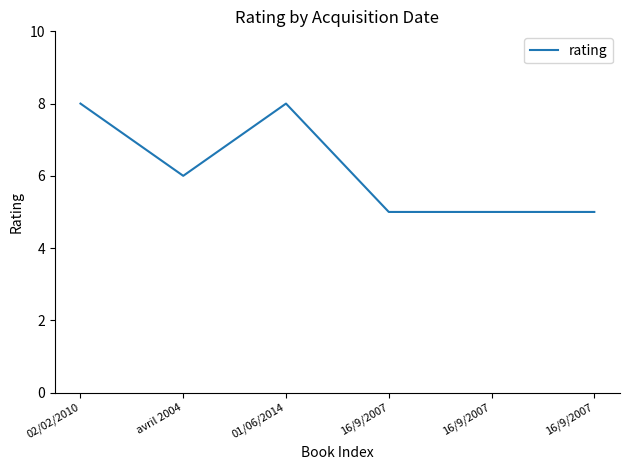

Rank the categories by value from highest to lowest.

02/02/2010, 01/06/2014, avril 2004, 16/9/2007, 16/9/2007, 16/9/2007